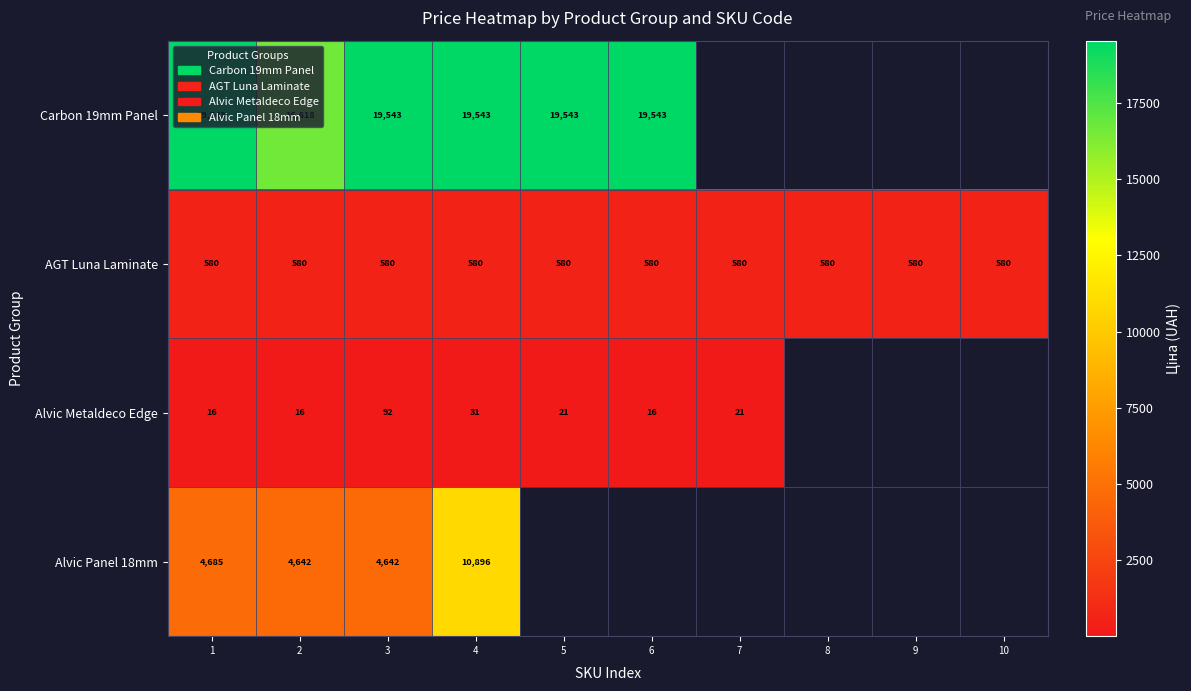

Count the number of categories in the chart.

10